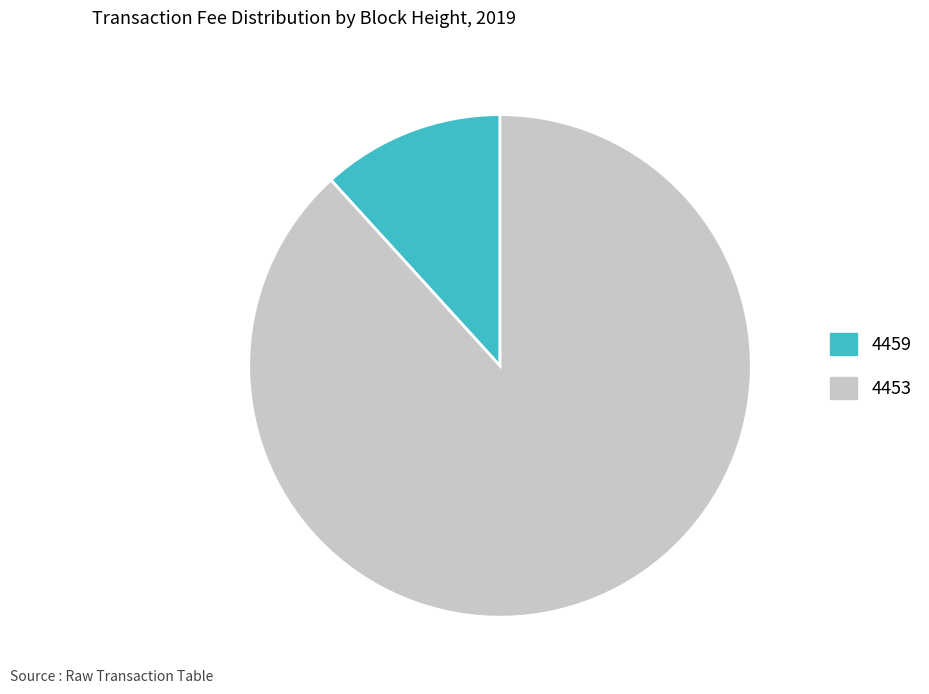

Count the number of slices in the pie.

2